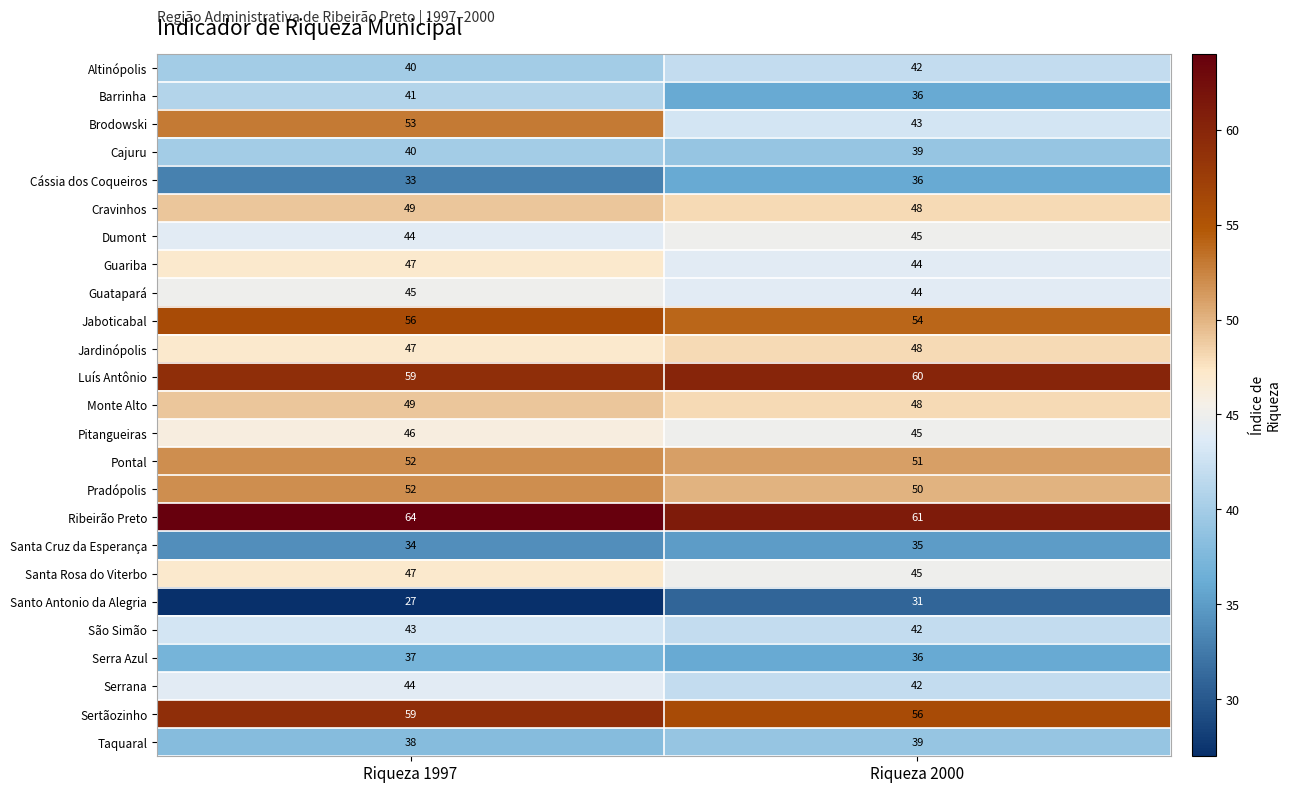

Which series has the largest total across all categories?

Ribeirão Preto